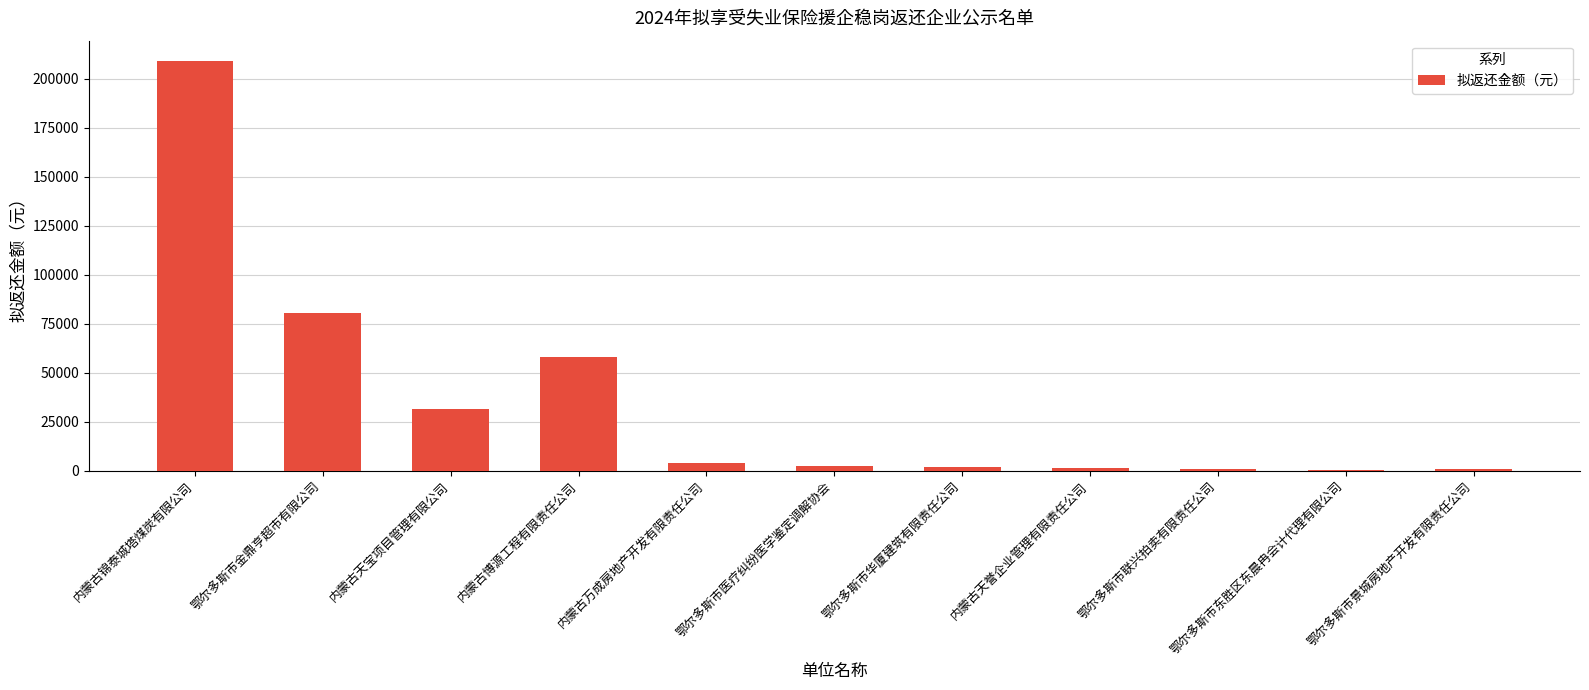

How many values exceed 2421?

6